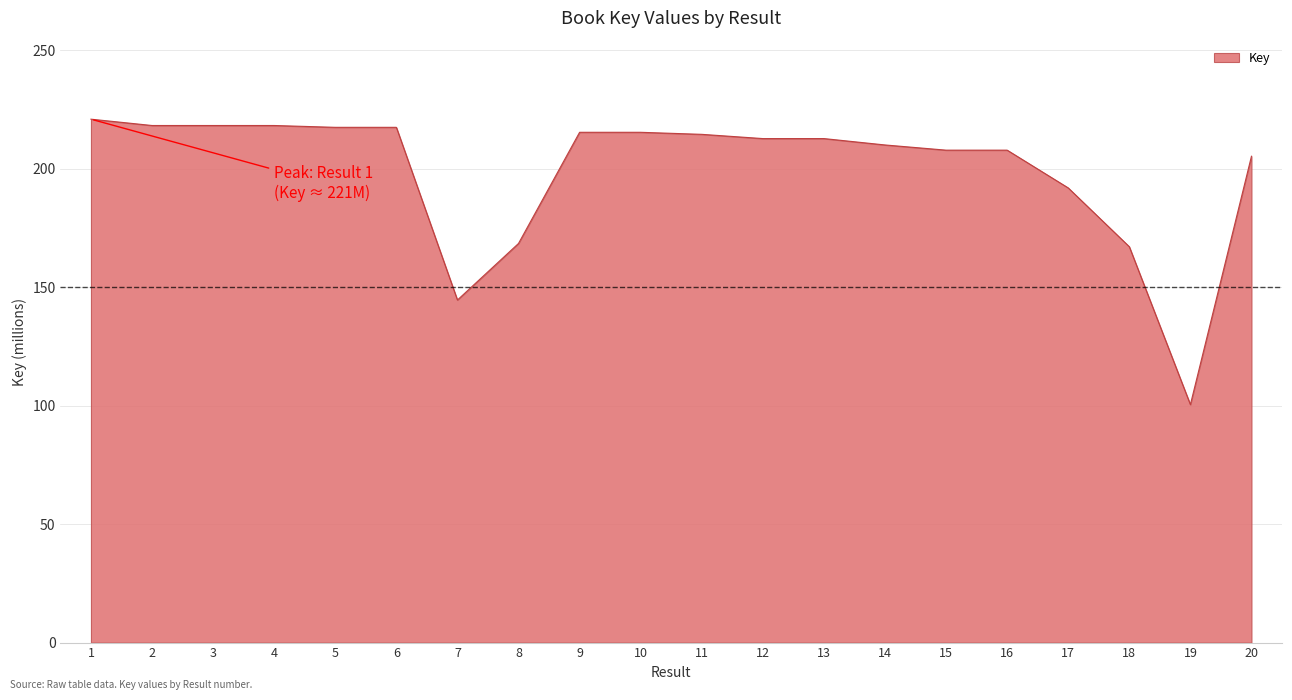

What is the difference between the maximum and minimum values?

120.4